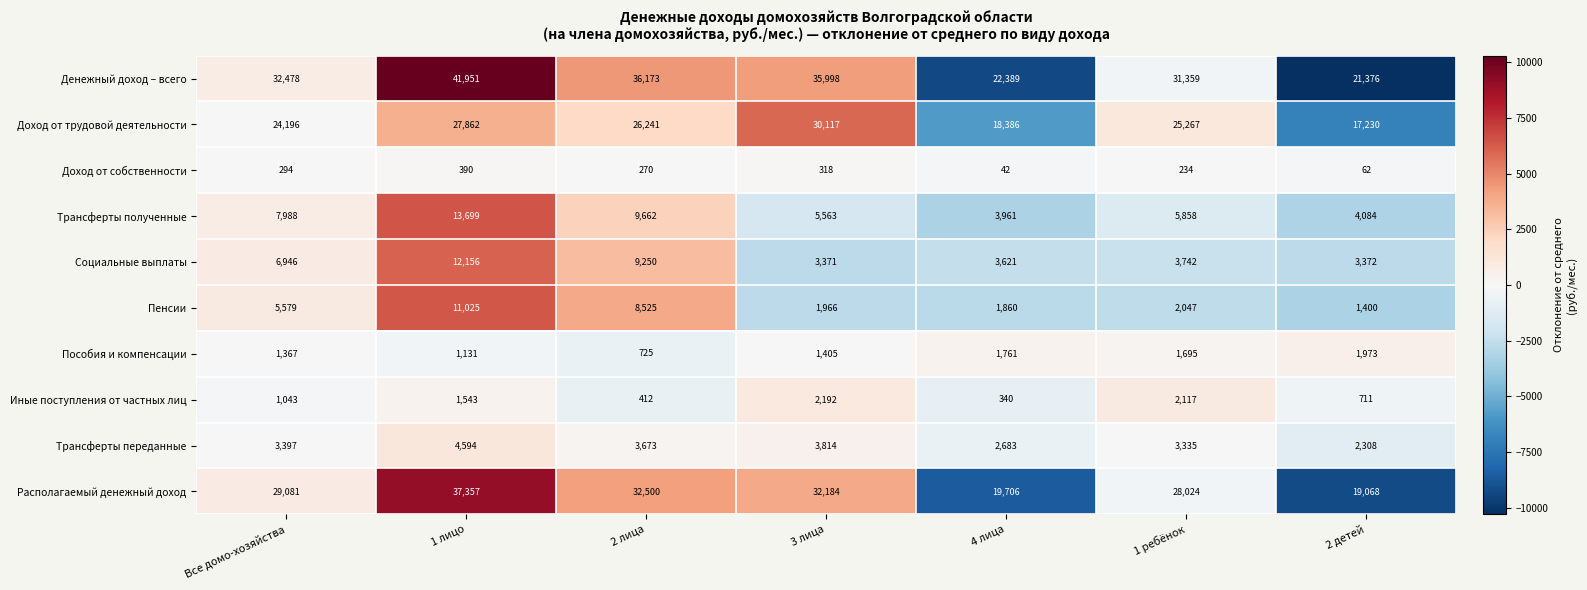

Which label corresponds to the smallest value in the chart?

4 лица